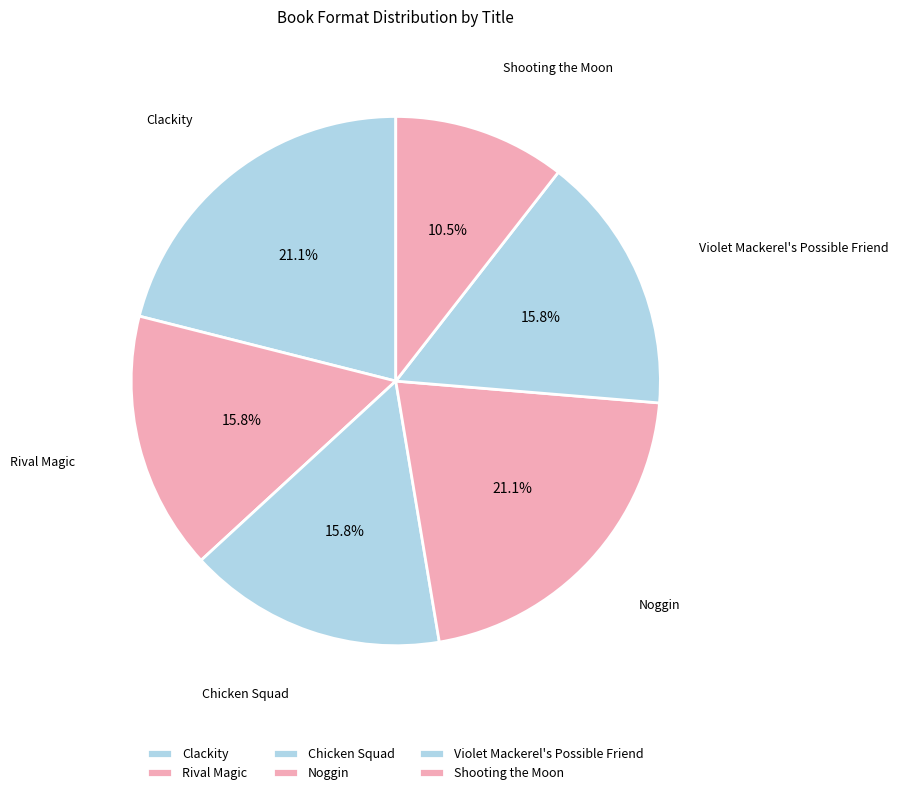

To the nearest percent, what portion does Chicken Squad represent?

16%